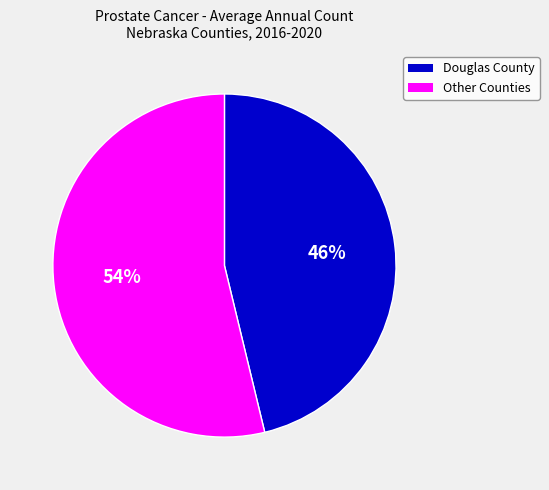

Which slice is the smallest?

Douglas County